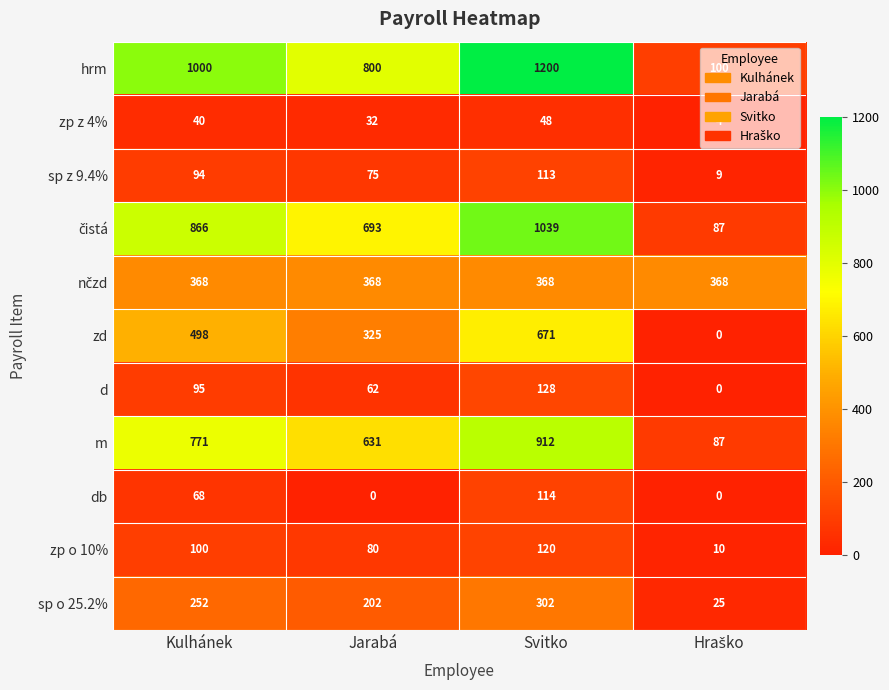

True or false: hrm has a value of 800 at Jarabá.

True